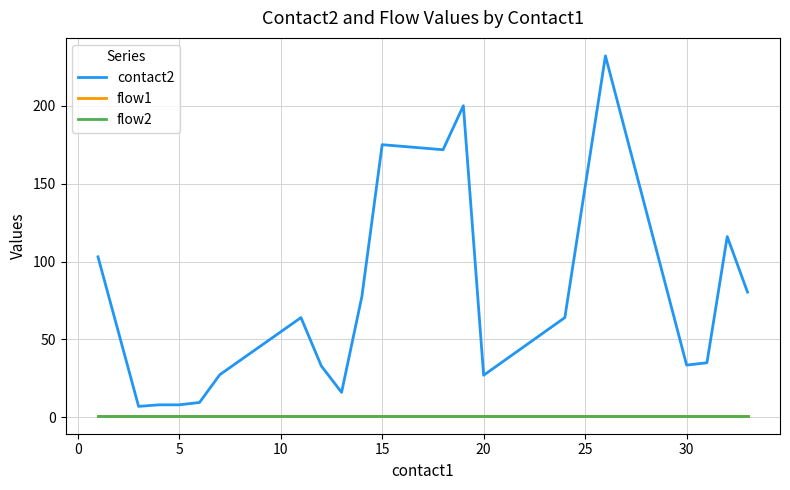

What is the average value of the contact2 series?

74.4